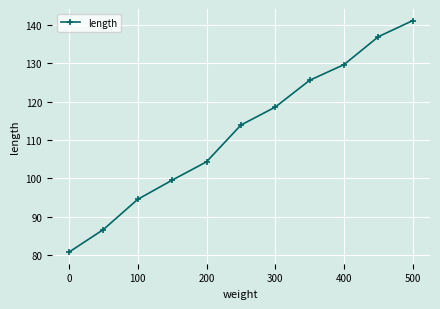

What is the value of the 10th point from the left?

137.0